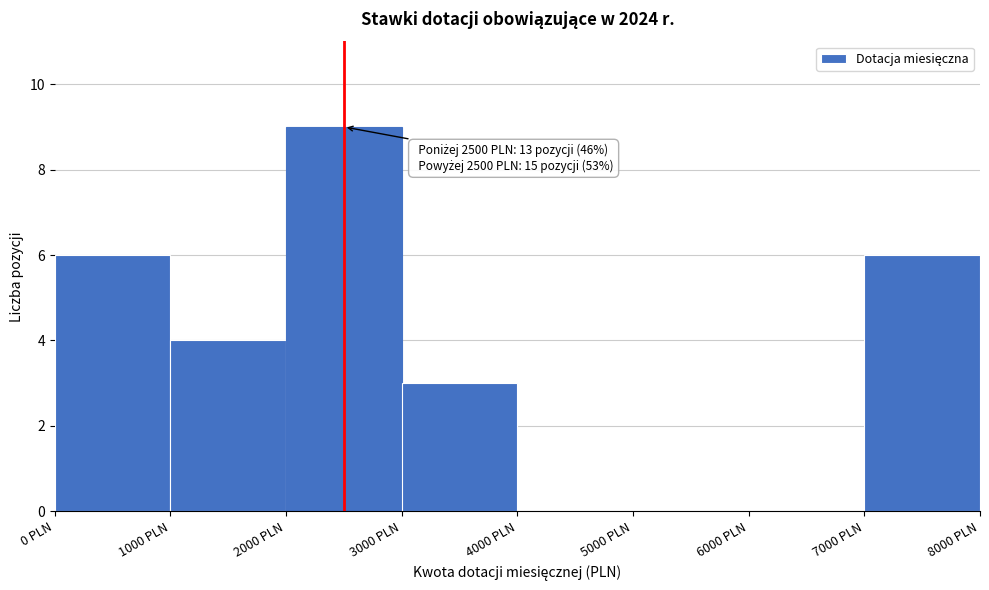

Over which range of the x-axis is the bar tallest?

2000 to 3000